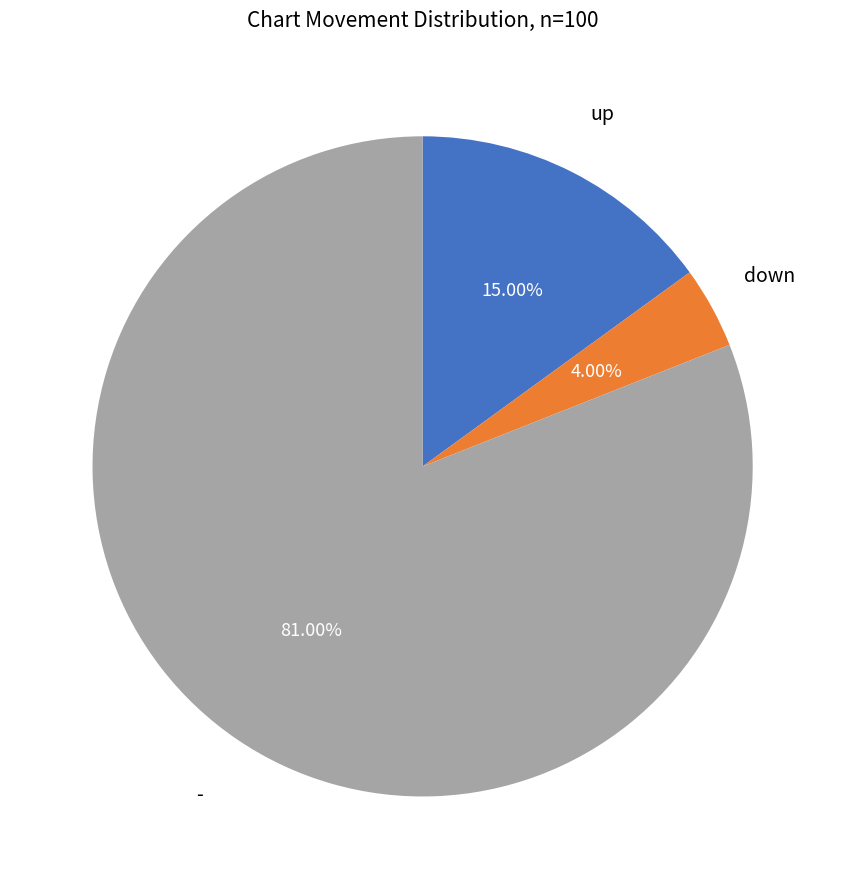

Does any single category account for the majority?

Yes